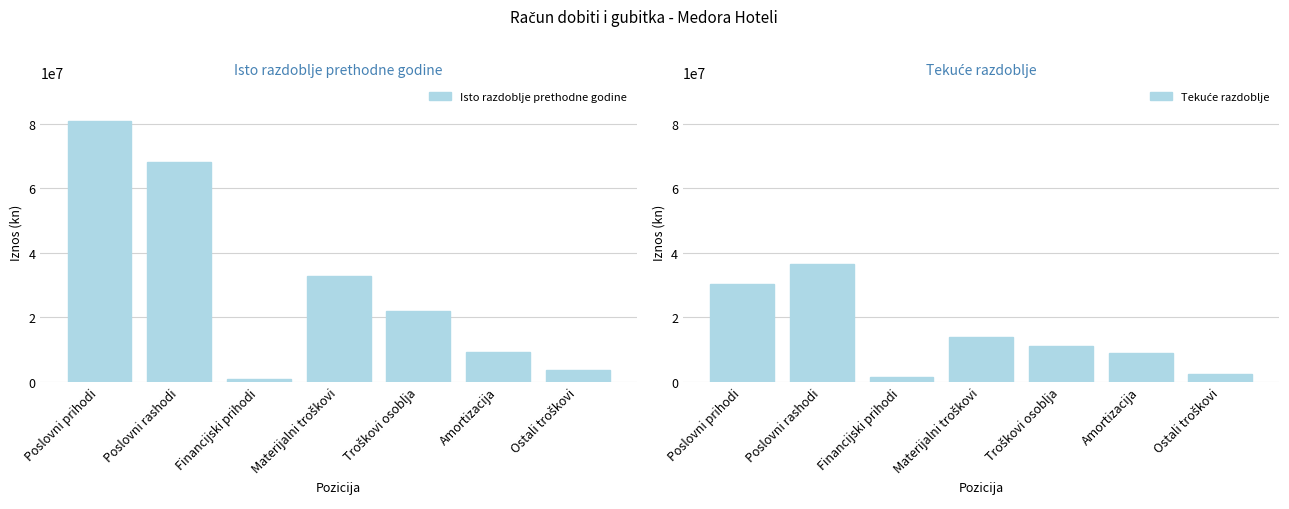

Is the value of Tekuće razdoblje at Ostali troškovi greater than the value of Isto razdoblje prethodne godine at Poslovni prihodi?

No